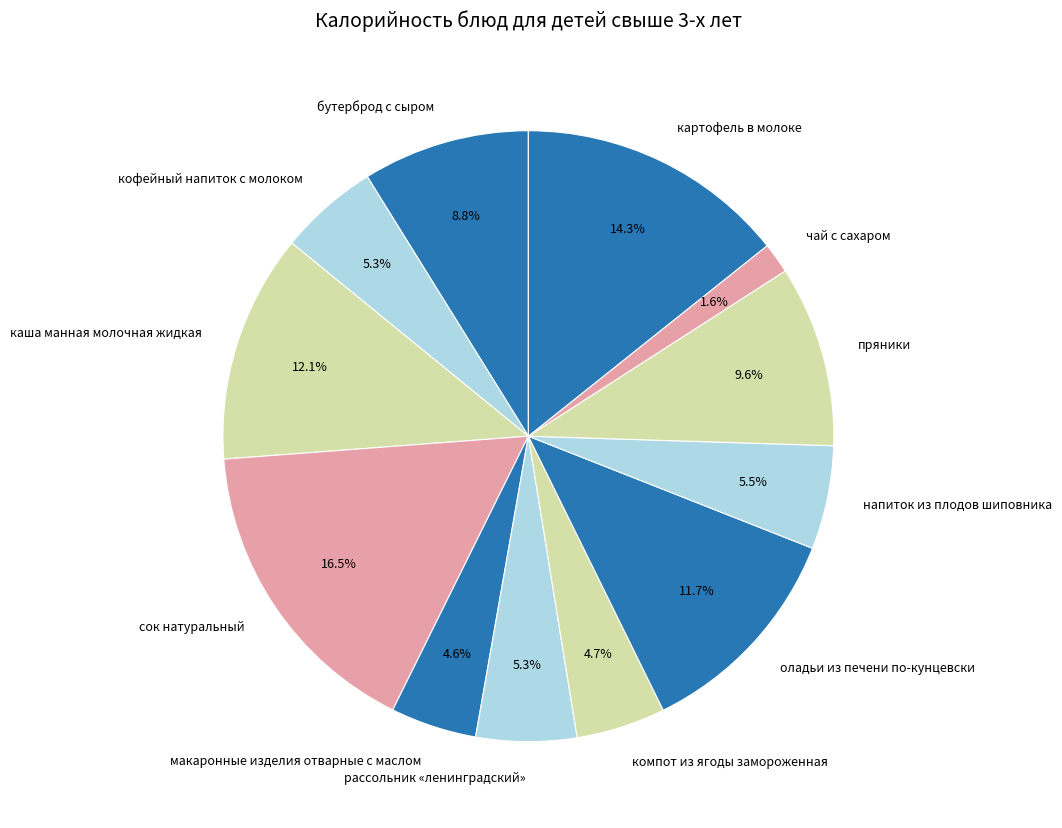

True or false: кофейный напиток с молоком accounts for 5% of the total.

True